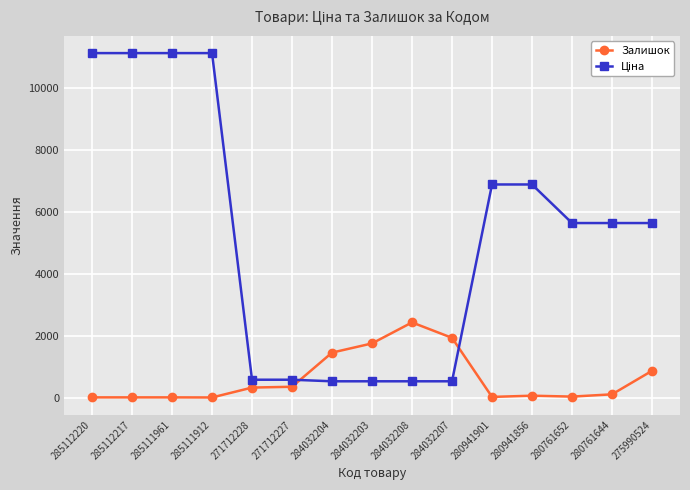

What is the value of the Залишок point at the 4th from the left?

14.0